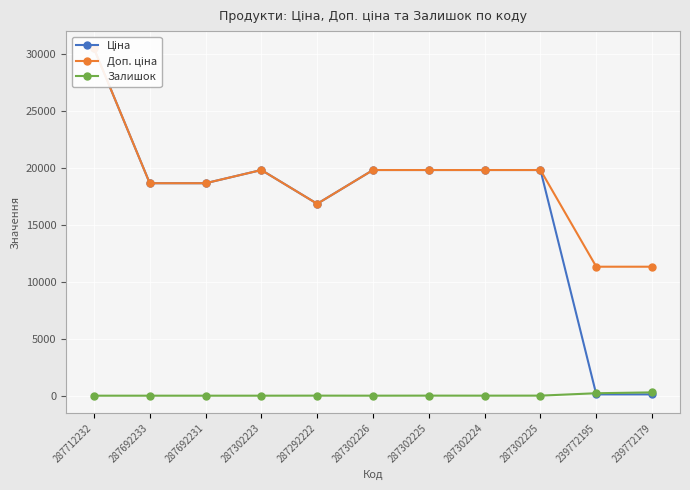

What is the sum of the Доп. ціна values at 287712232 and 287302225?

50343.4